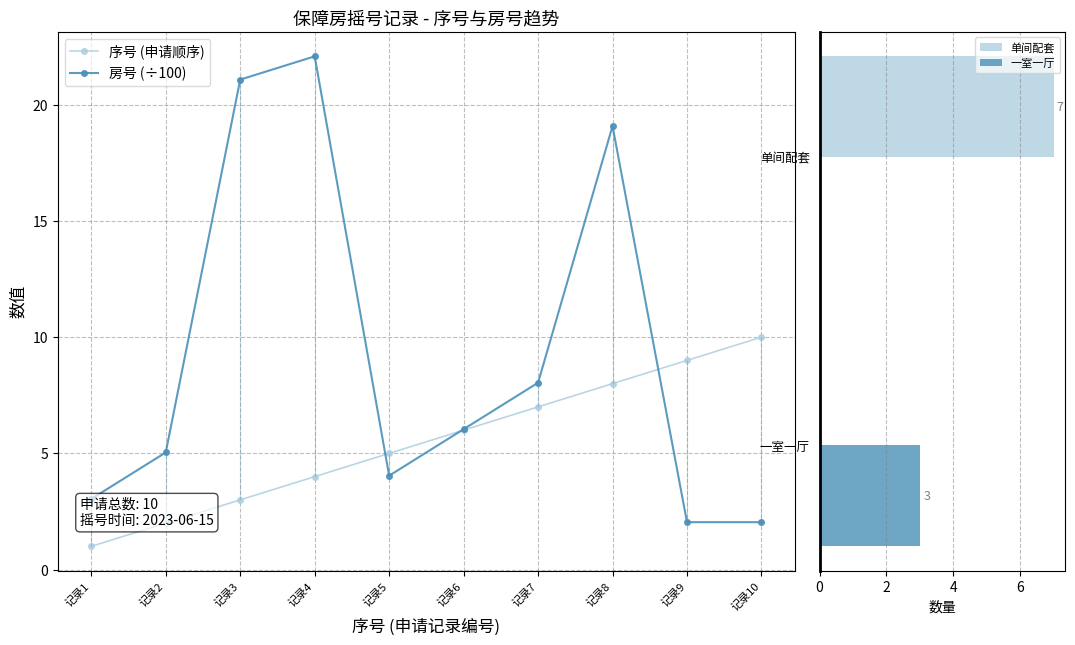

What is the value of the 序号 (申请顺序) point at the 9th from the left?

9.0